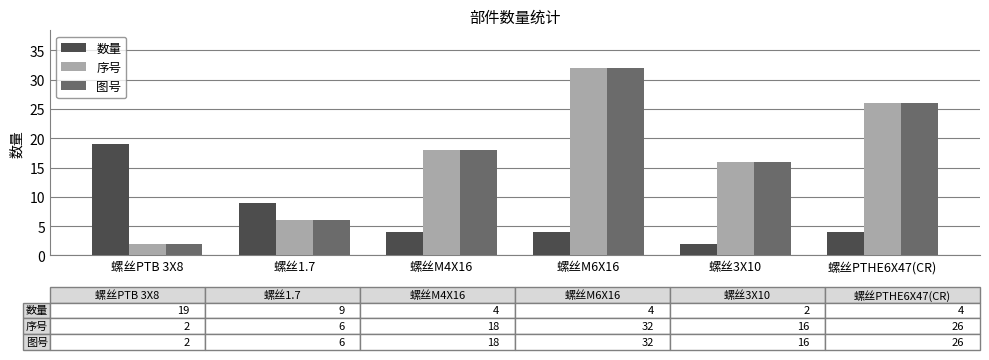

What is the value of the 数量 bar at the 5th from the left?

2